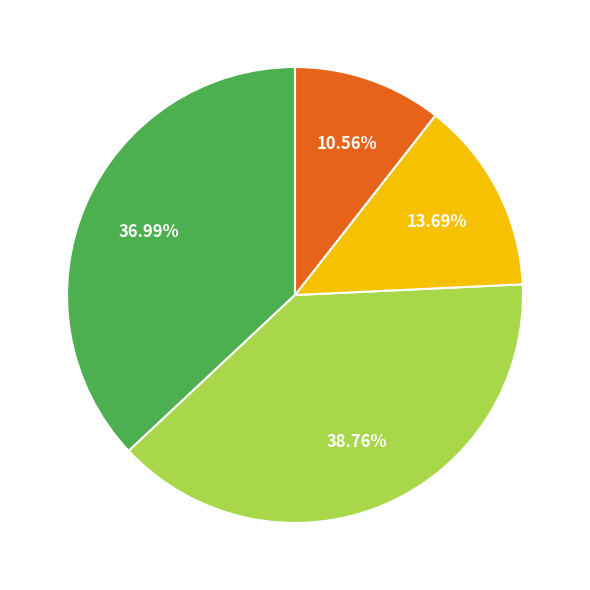

Is there any slice that represents more than half of the pie?

No